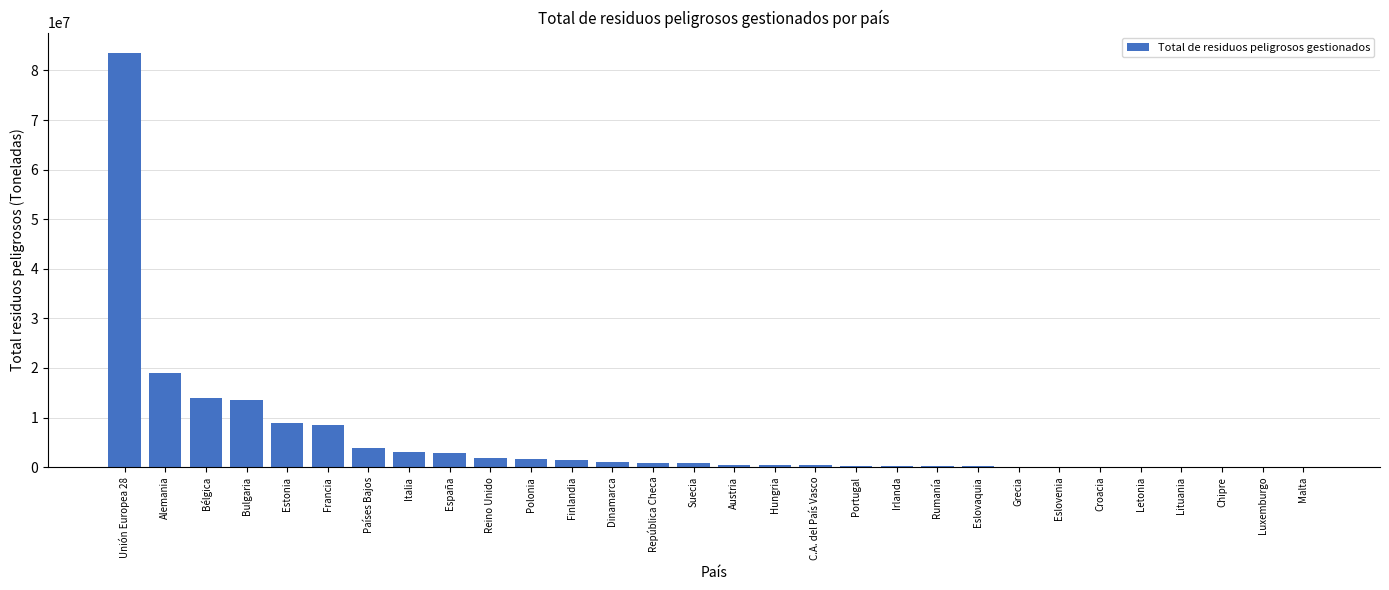

Which category has the highest value across all series?

Unión Europea 28